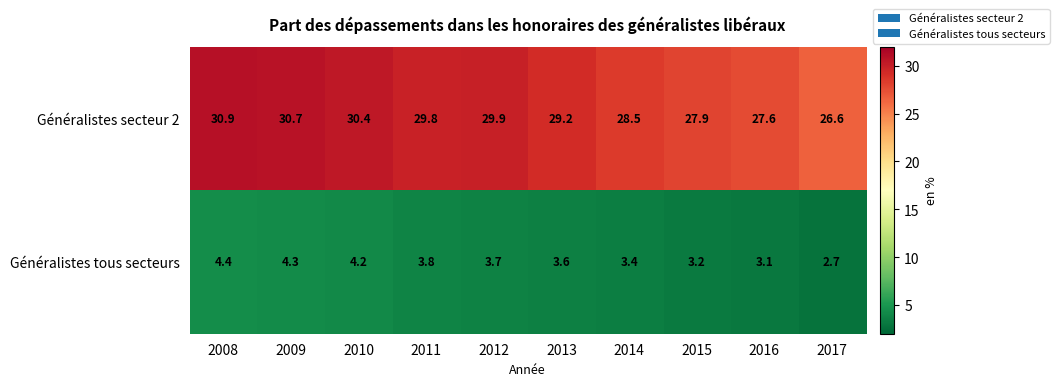

What is the difference between the highest and lowest values at 2013?

25.6